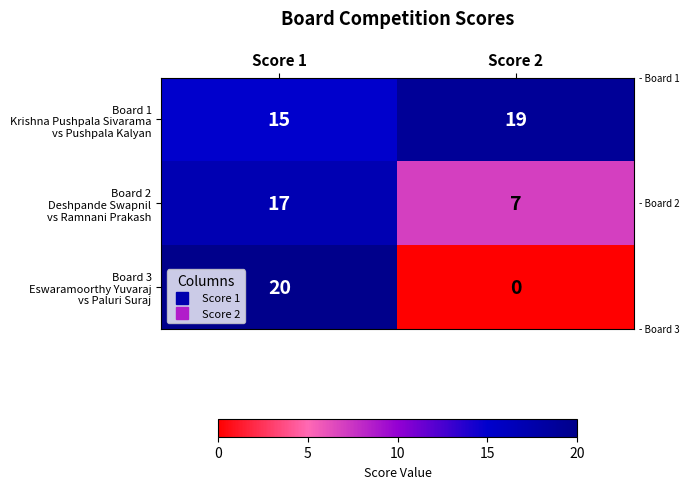

What is the total value across all series at Score 1?

52